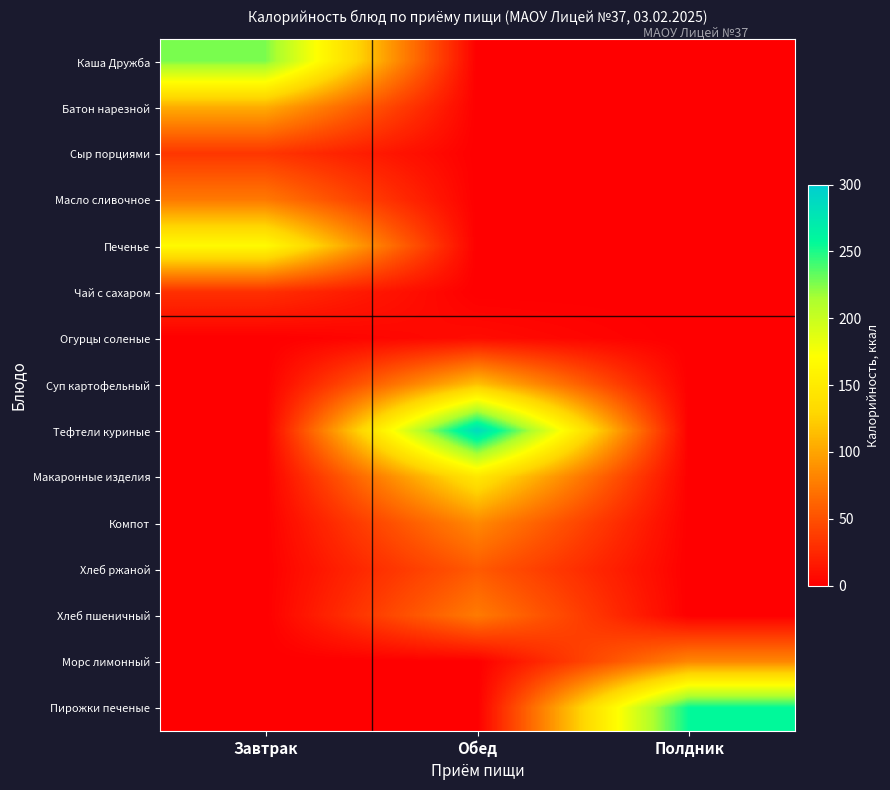

Between Полдник and Завтрак, which is larger?

Завтрак